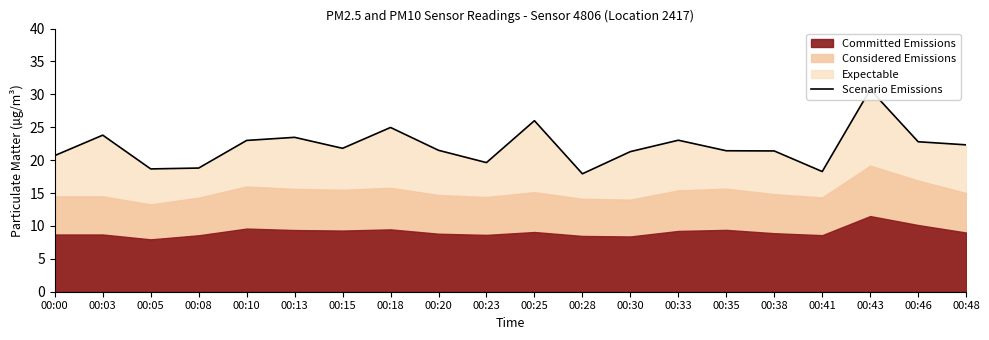

Where is the first local minimum?

00:05